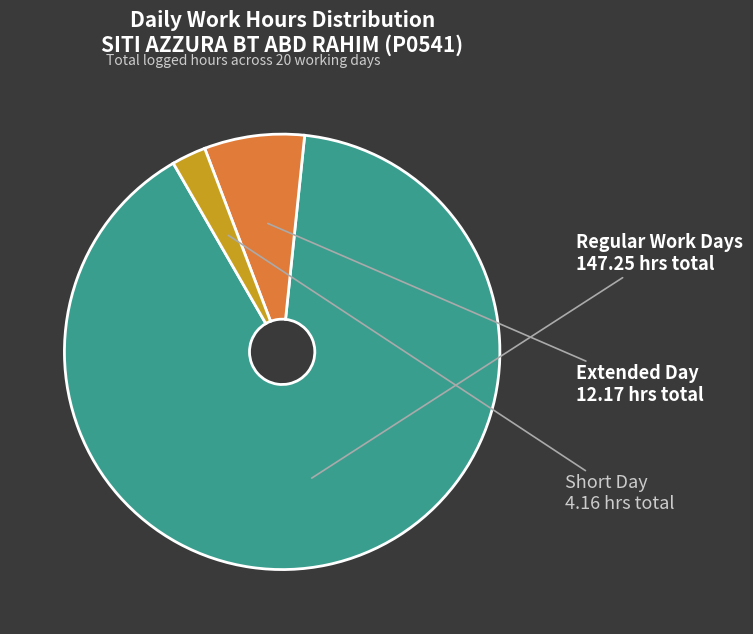

Is there a majority slice in this chart?

Yes